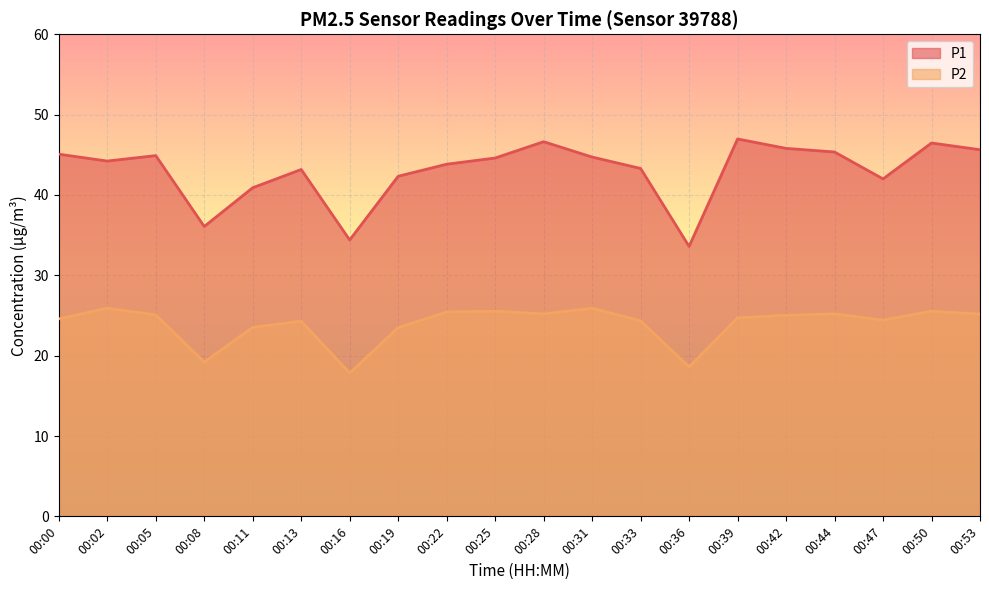

Rank the series by their maximum value, from lowest to highest.

P2, P1